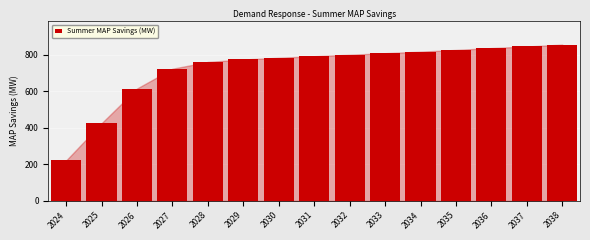

Reading left to right, what are all the values shown in this chart?

220.9	424.3	614.5	722.8	760.0	773.4	782.7	791.4	799.4	807.8	816.2	825.8	835.9	844.5	854.8